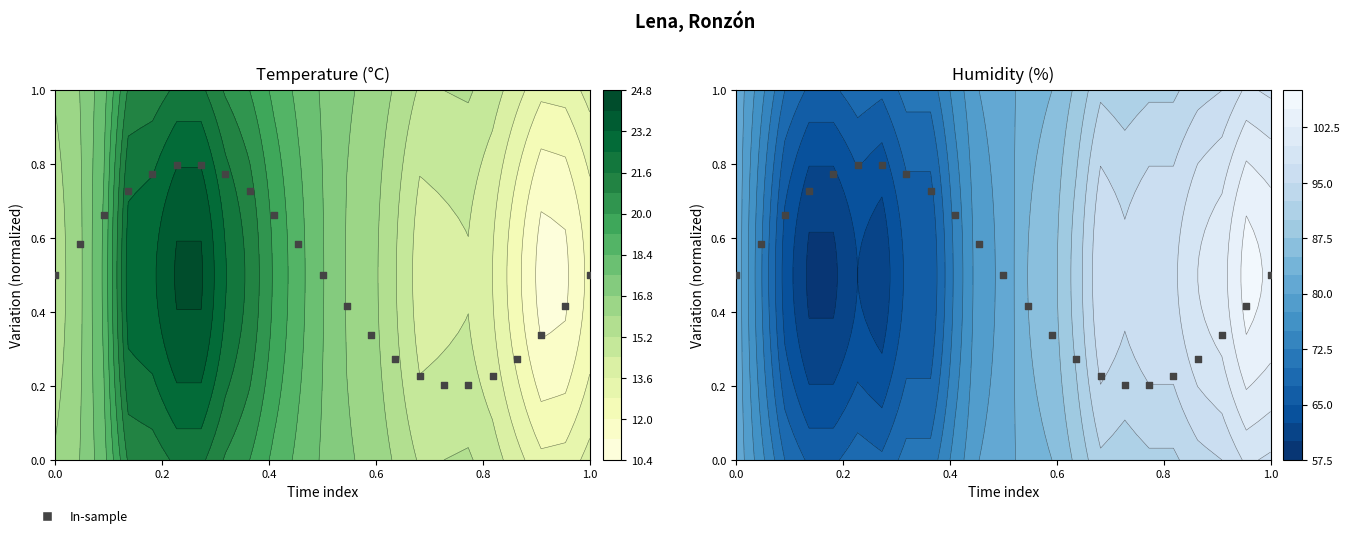

What is the greatest value displayed?

0.8